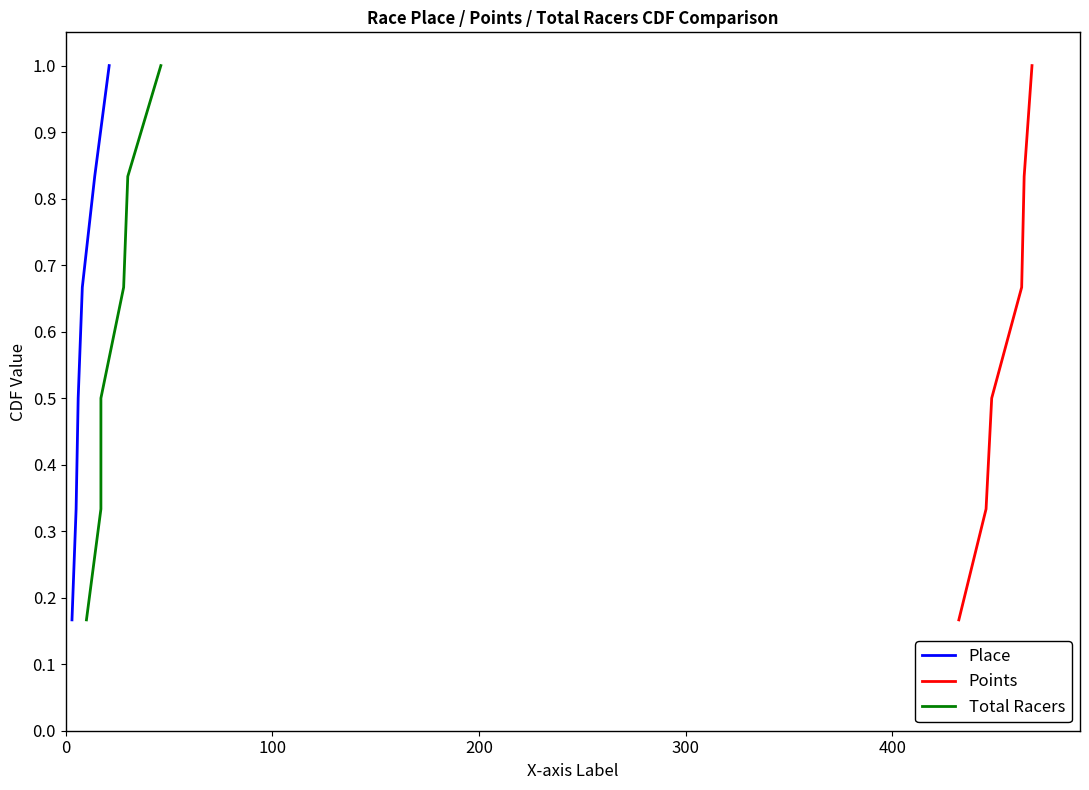

True or false: Points and Total Racers cross at least once.

False